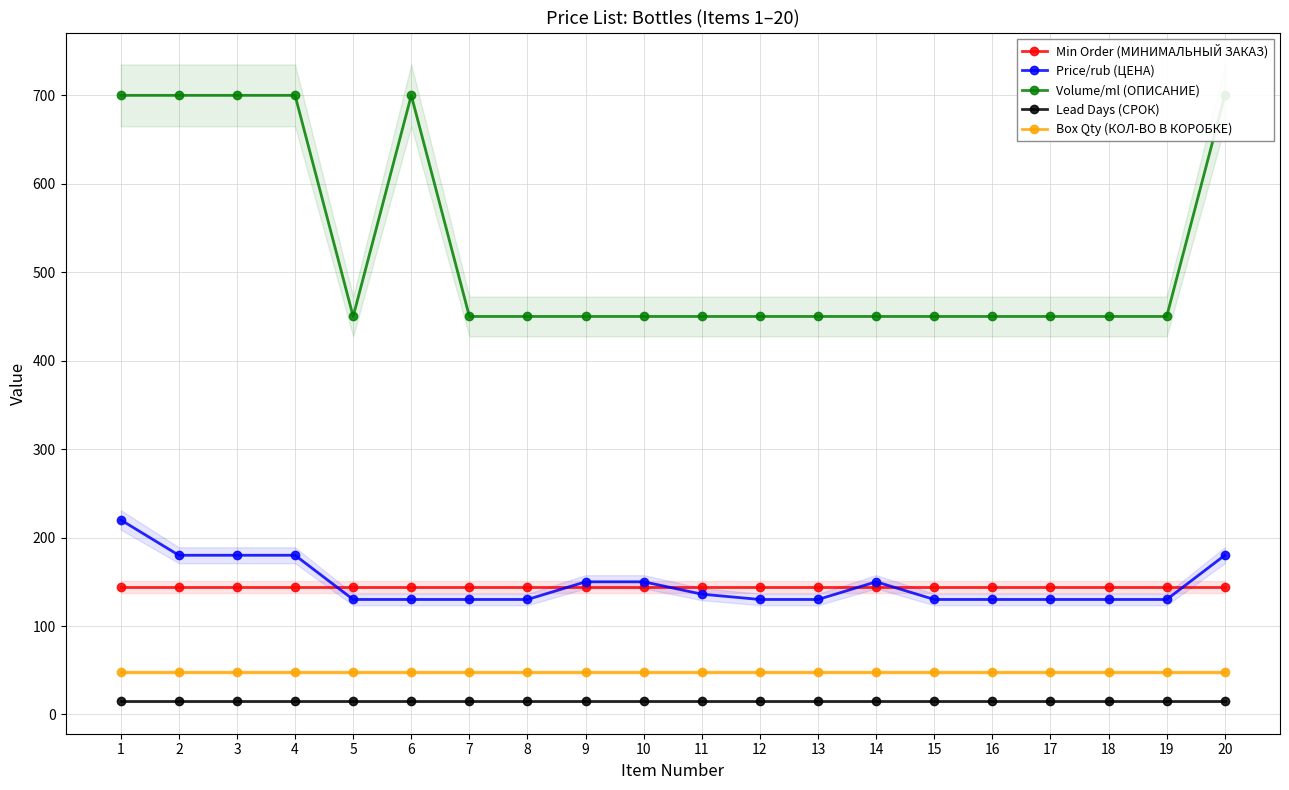

Which category has the highest value across all series?

1